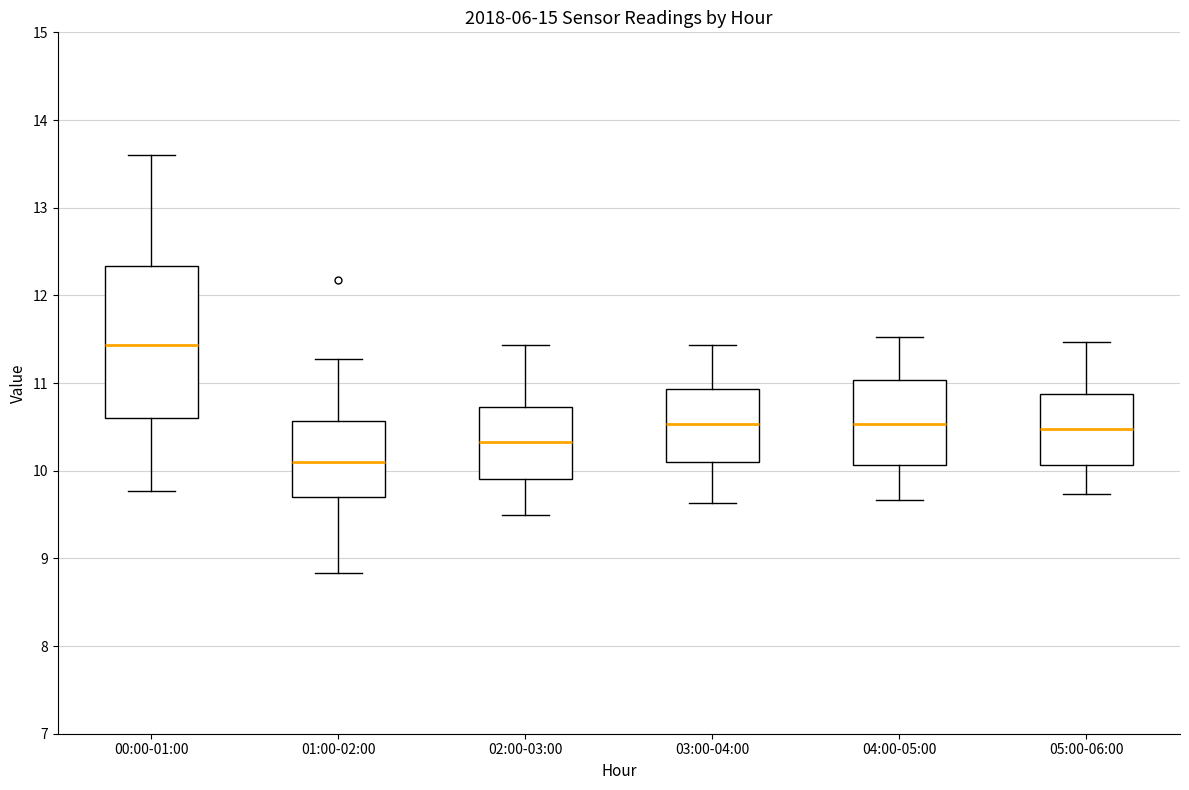

Reading left to right, transcribe this box plot: for each box, give where its median line is, the range the box spans, and where its two whiskers end, as read against the y-axis. The values are not printed on the chart, so give them approximately, as read against the axis.

00:00-01:00: median 11.4, box 10.6 to 12.3, whiskers 9.8 to 13.6
01:00-02:00: median 10.1, box 9.7 to 10.6, whiskers 8.8 to 11.3
02:00-03:00: median 10.3, box 9.9 to 10.7, whiskers 9.5 to 11.4
03:00-04:00: median 10.5, box 10.1 to 10.9, whiskers 9.6 to 11.4
04:00-05:00: median 10.5, box 10.1 to 11.0, whiskers 9.7 to 11.5
05:00-06:00: median 10.5, box 10.1 to 10.9, whiskers 9.7 to 11.5